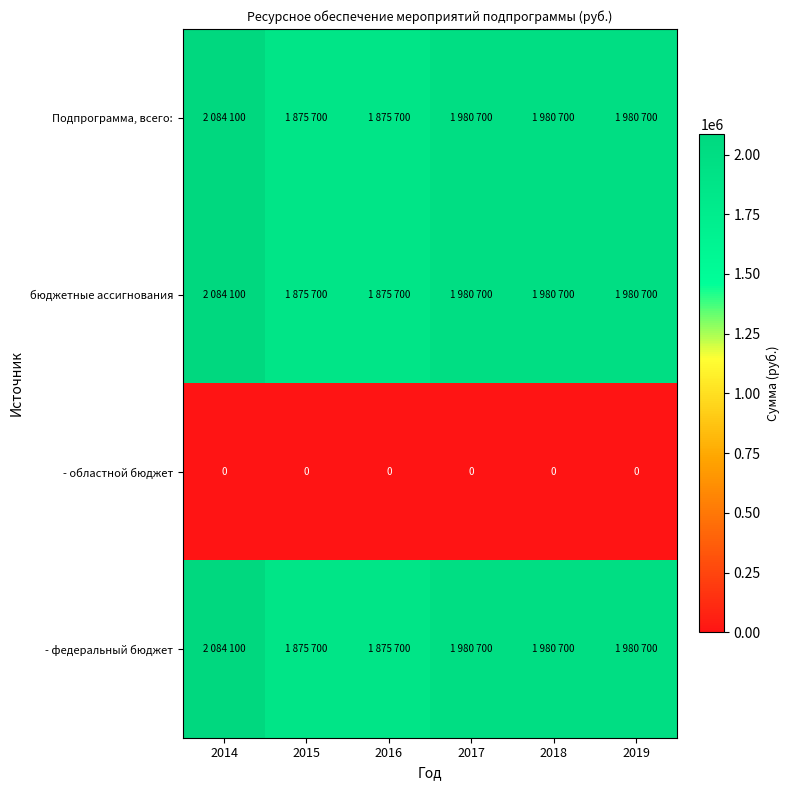

True or false: Подпрограмма, всего: has a value of 579375 at 2015.

False